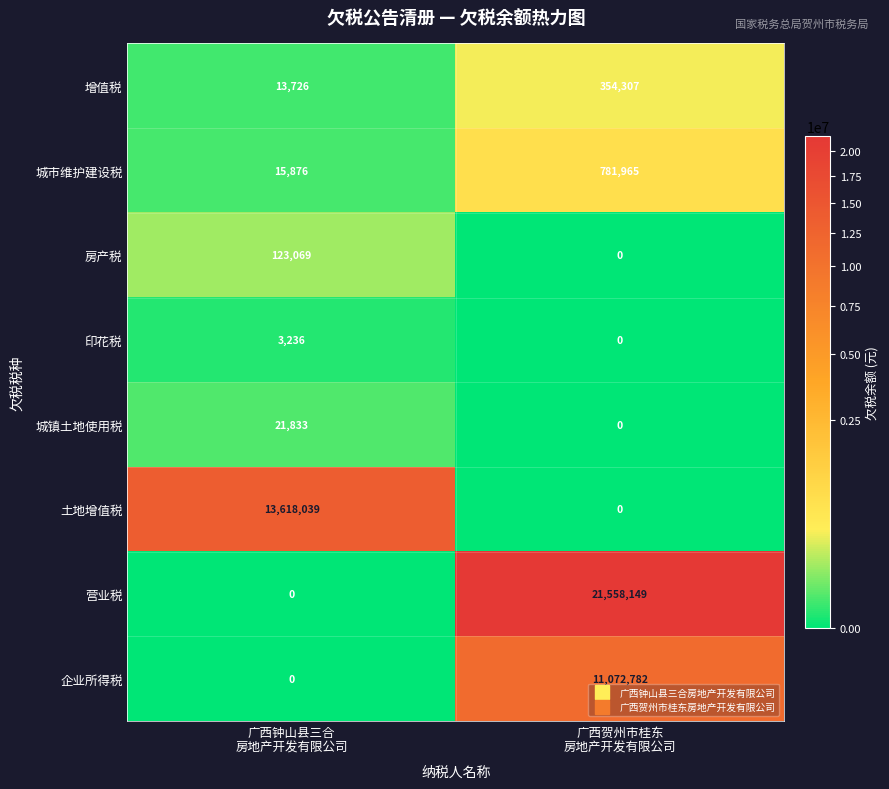

List the series in order of their peak value, lowest first.

印花税, 城镇土地使用税, 房产税, 增值税, 城市维护建设税, 企业所得税, 土地增值税, 营业税